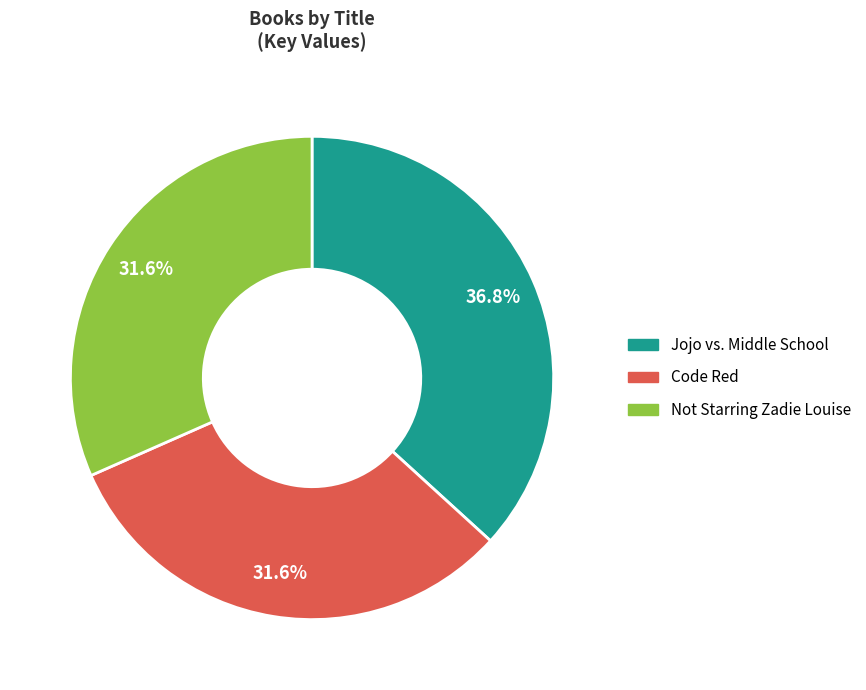

Is there a majority slice in this chart?

No